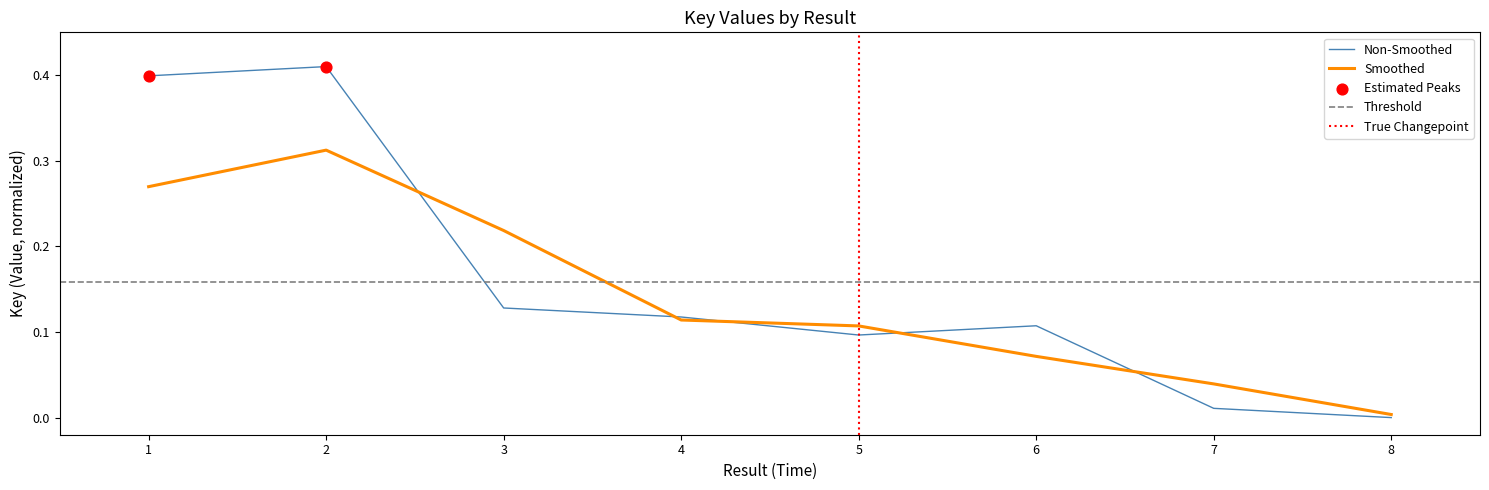

What is the change in value from 6 to 7?

-0.1